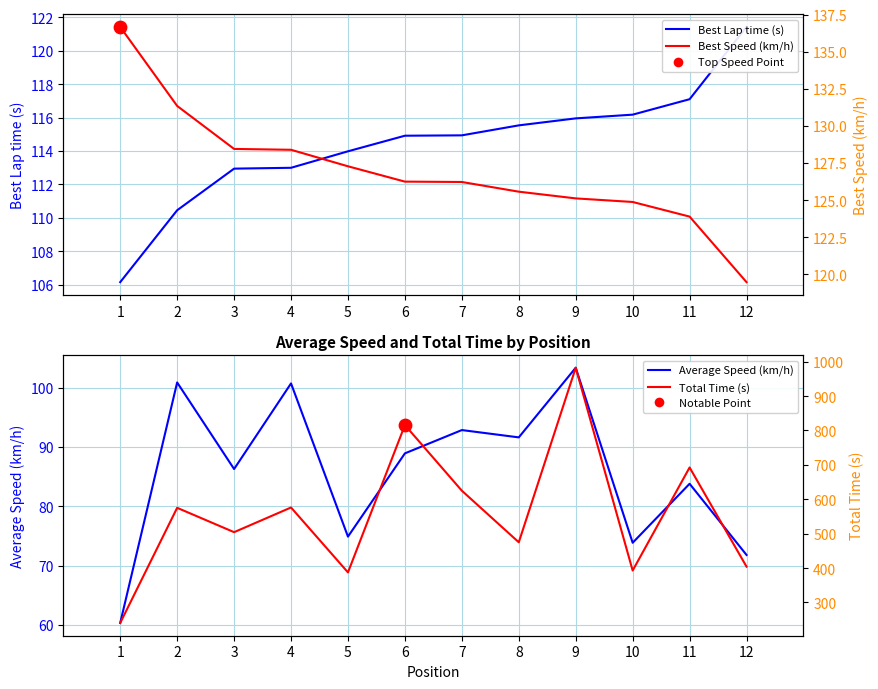

What are all the series names shown in the legend?

Best Lap time (s), Average Speed (km/h), Best Speed (km/h), Total Time (s)